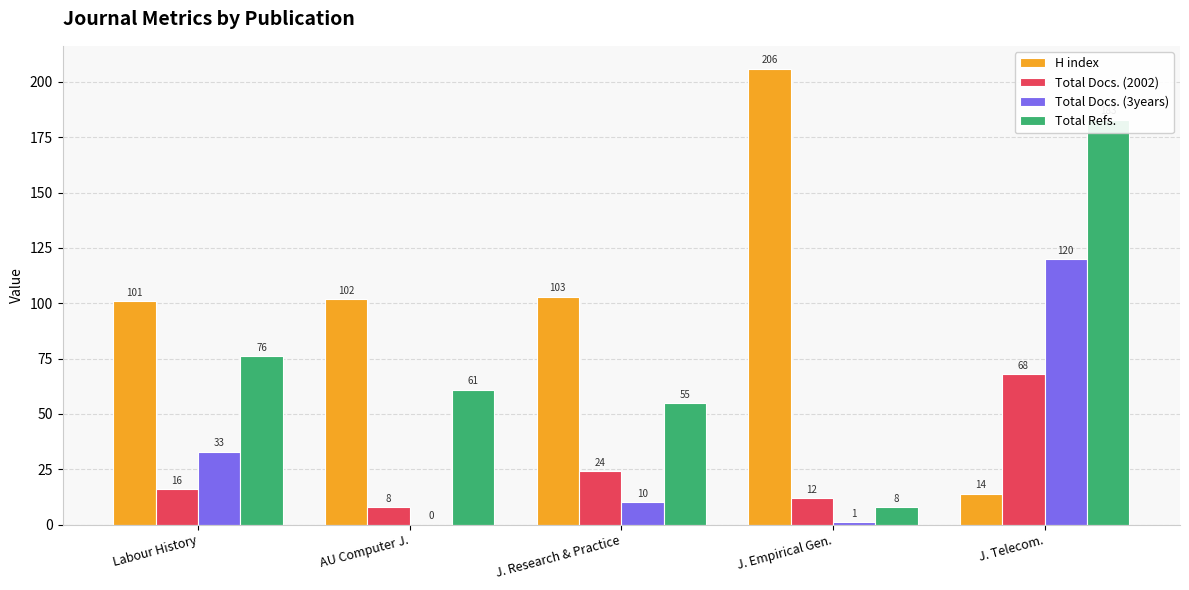

Which series has the widest spread of values?

H index